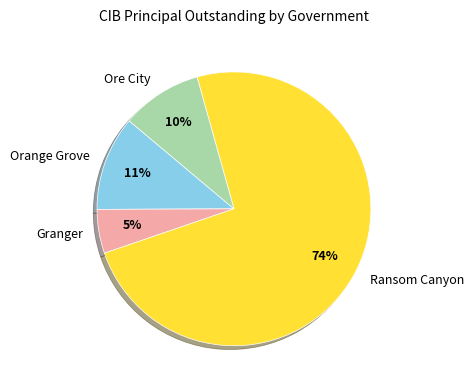

Count the number of slices in the pie.

4